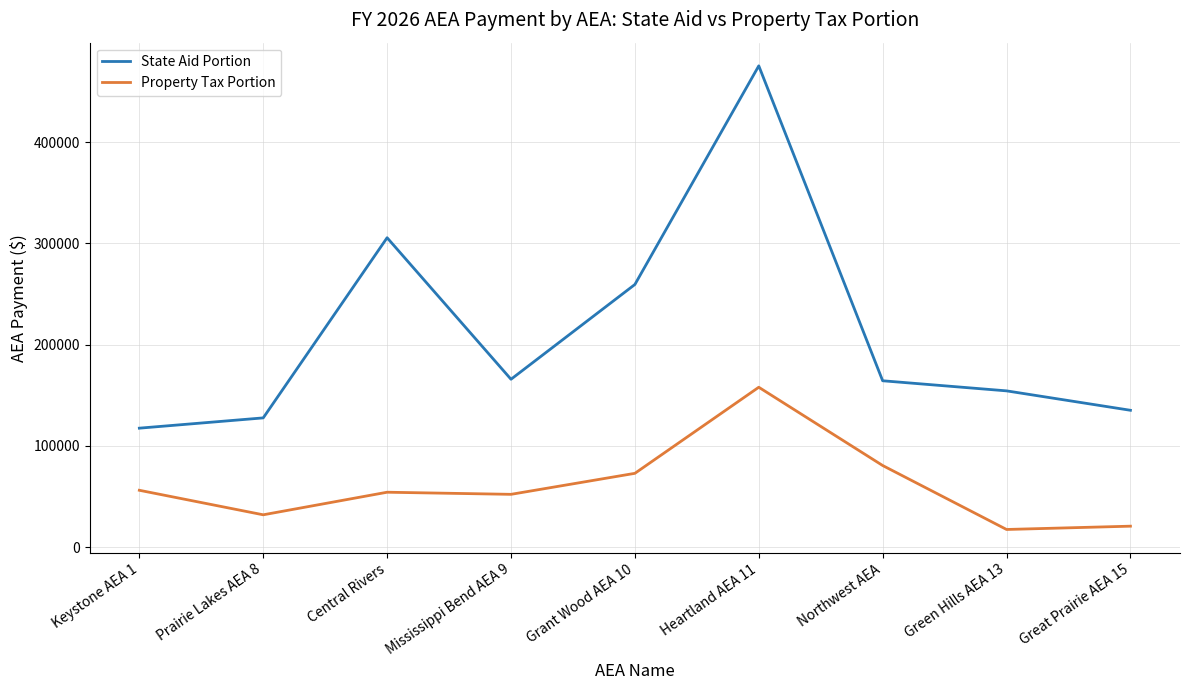

At which category is the sum across all series the highest?

Heartland AEA 11